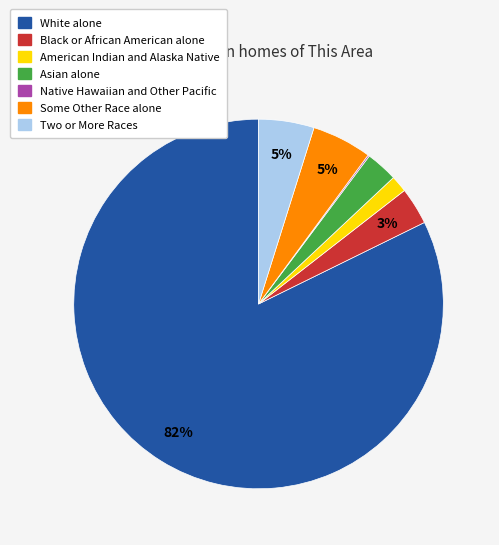

What is the largest slice in the pie chart?

White alone